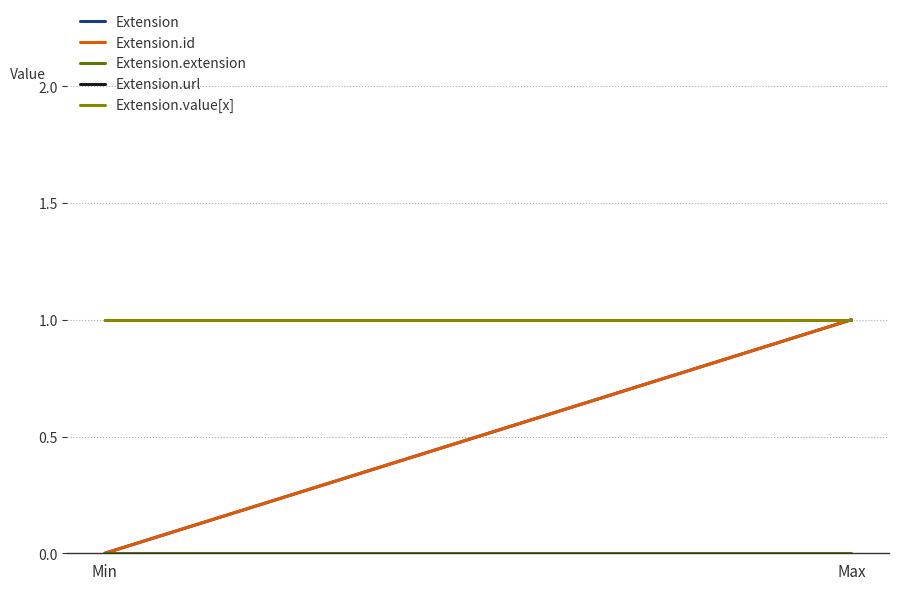

Reading right to left, extract all data points from this chart.

Extension: Max=1	Min=0
Extension.id: Max=1	Min=0
Extension.extension: Max=0	Min=0
Extension.url: Max=1	Min=1
Extension.value[x]: Max=1	Min=1